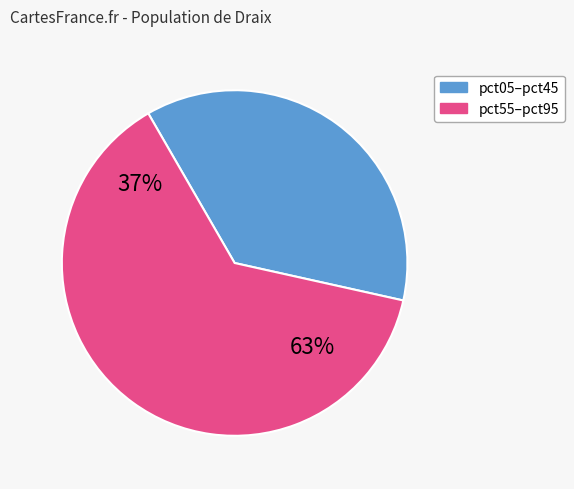

Which has a higher value, pct15 or pct75?

pct75